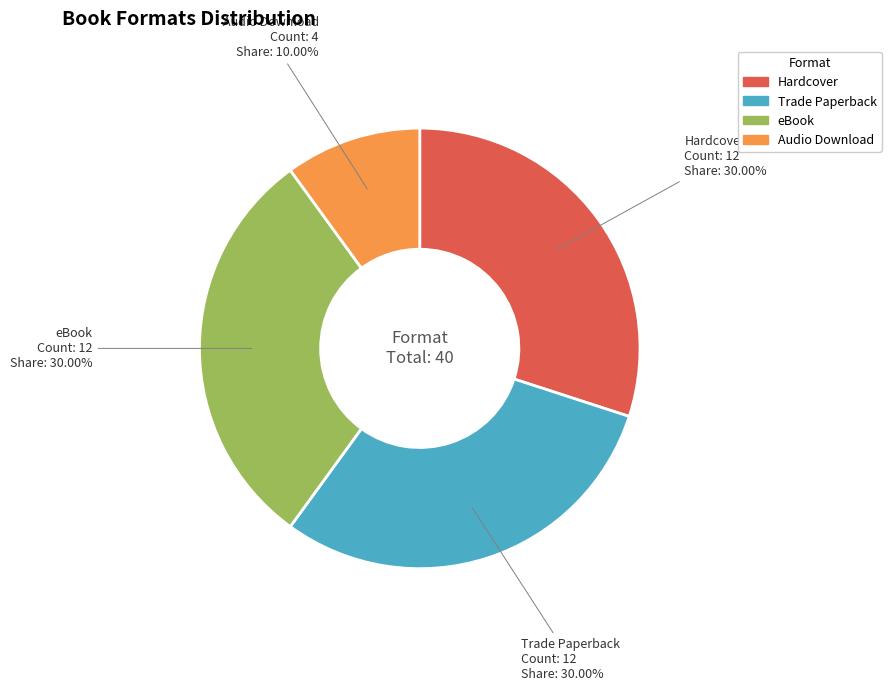

Does any single category account for the majority?

No